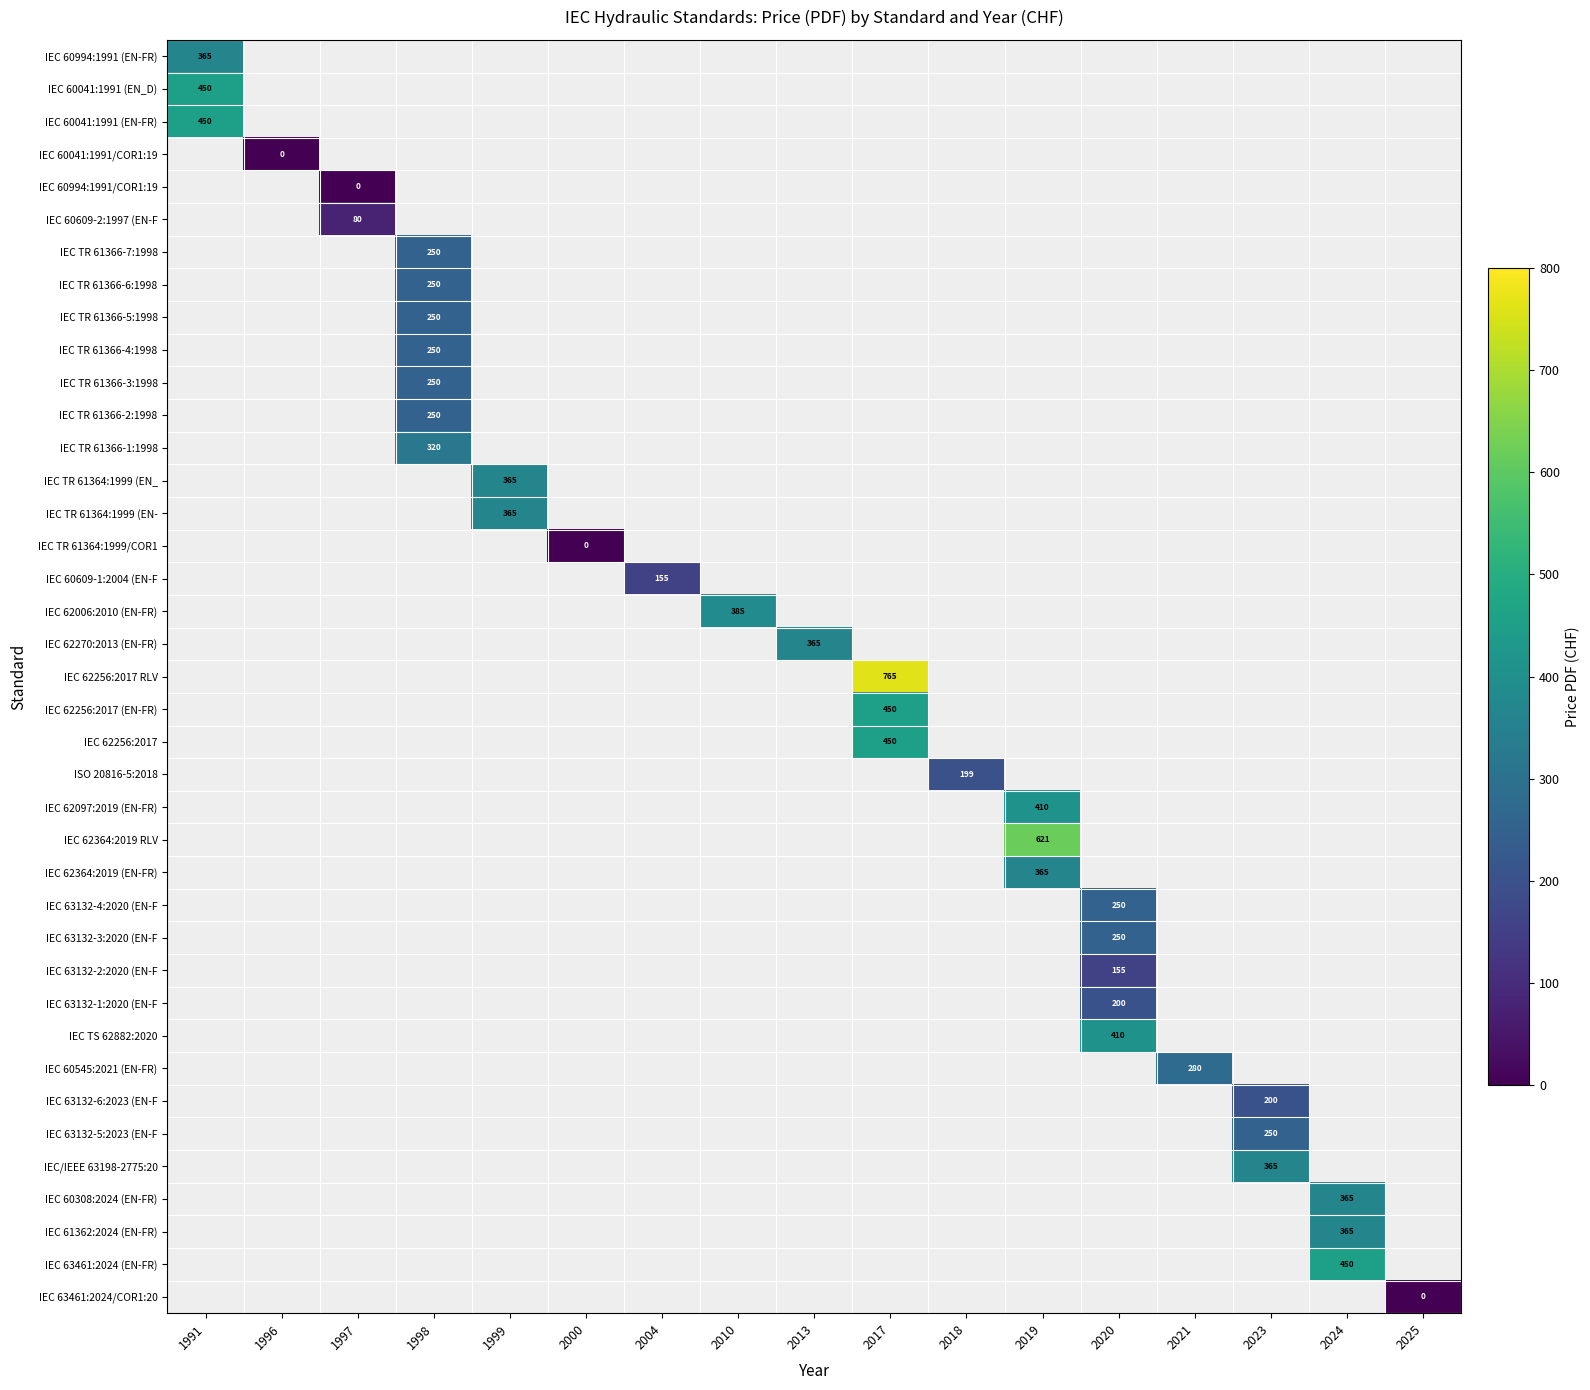

True or false: IEC 63132-4:2020 (EN-F has a value of 250 at 2020.

True